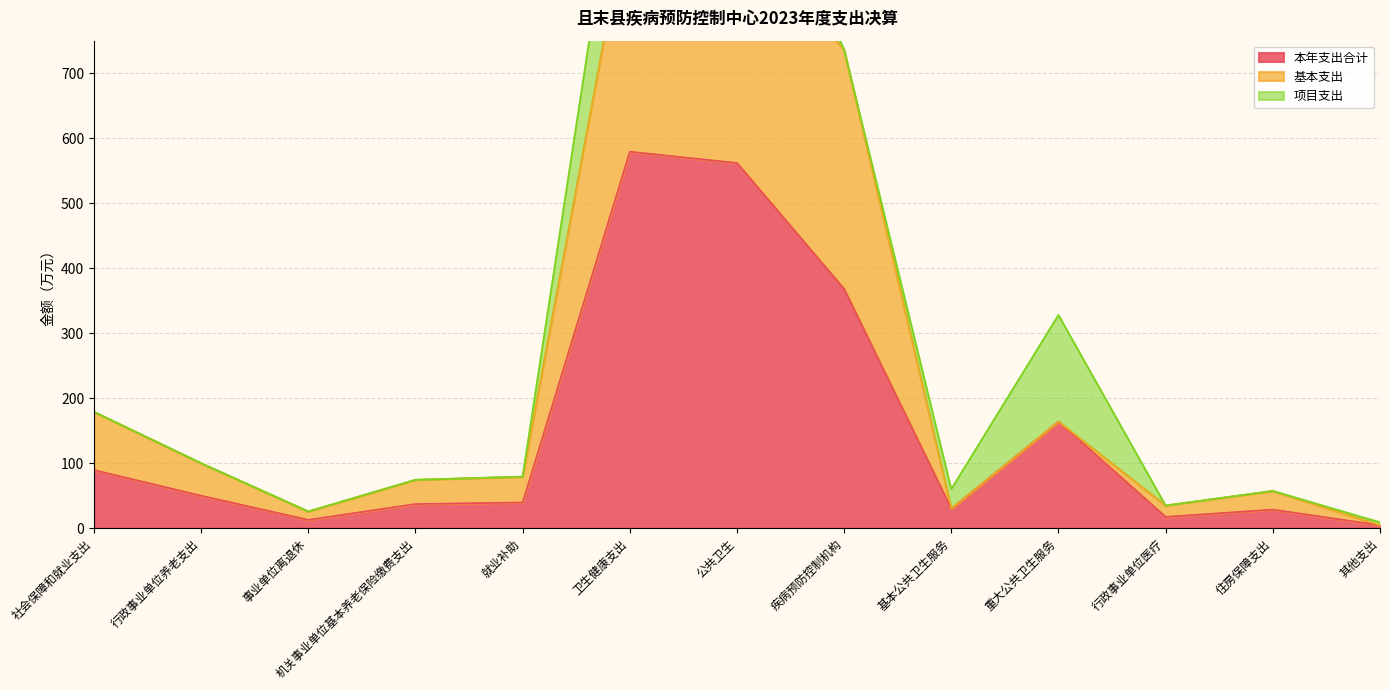

Which category has the highest value in the 本年支出合计 series?

卫生健康支出